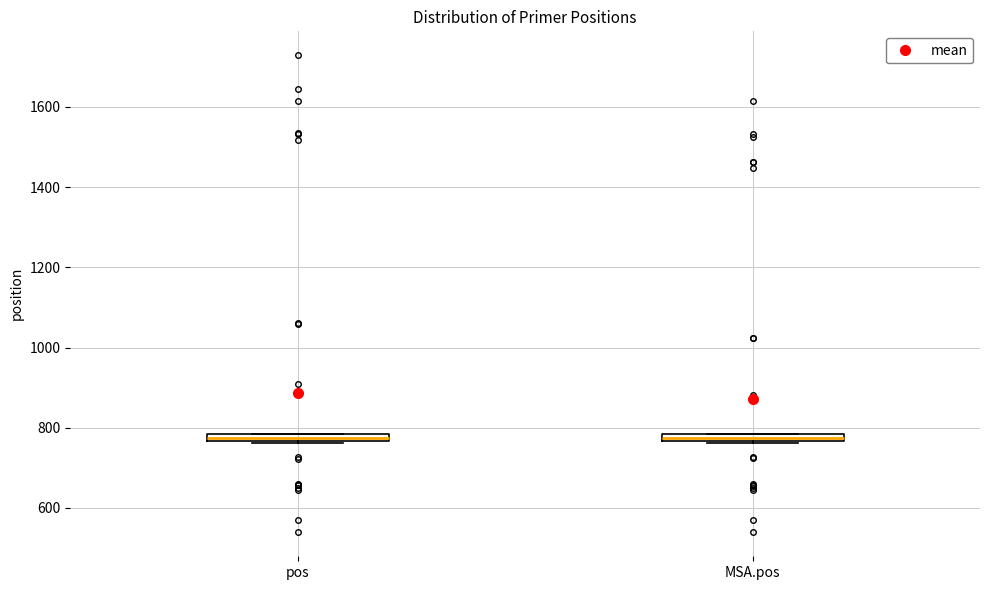

Where is the upper edge of the box for MSA.pos on the y-axis? The values are not printed on the chart, so give them approximately, as read against the axis.

780